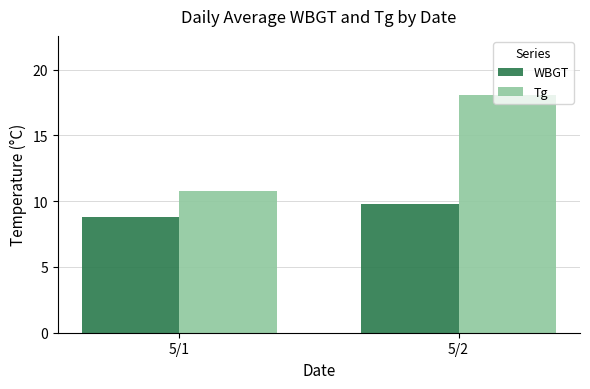

At which label does WBGT first exceed 9?

5/2